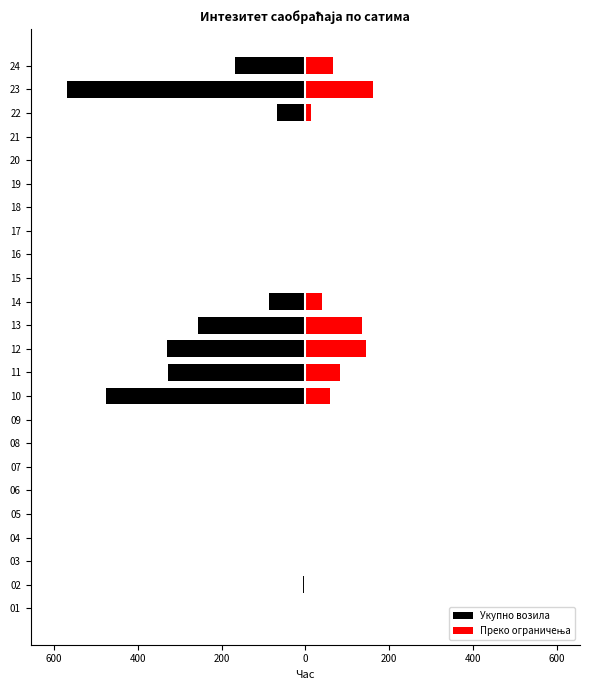

What is the label of the 14th bar from the right?

10